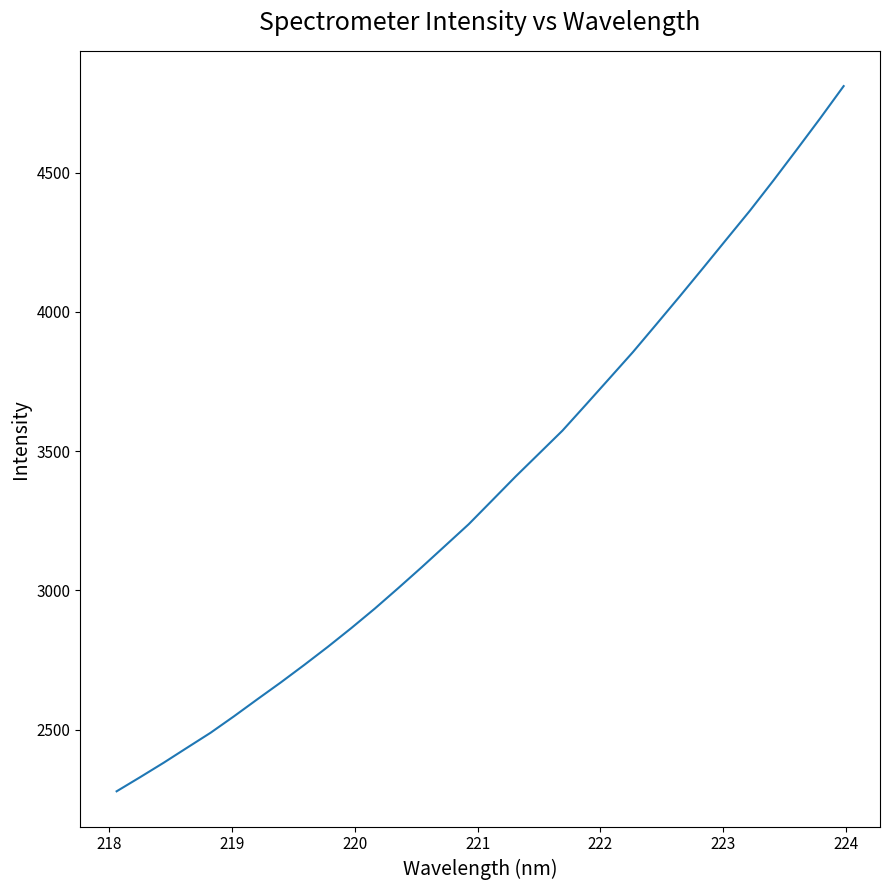

What is the smallest value displayed?

2278.1